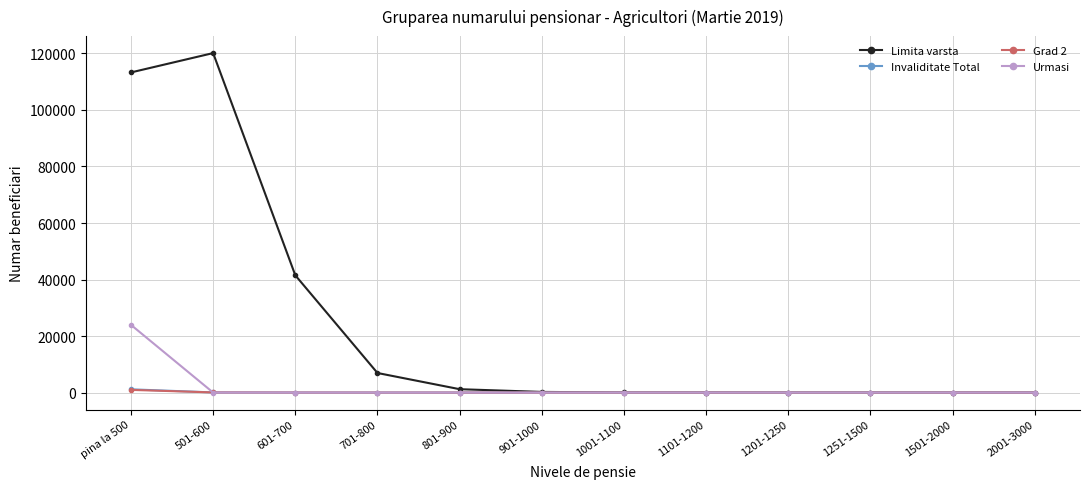

What is the label of the 1st point from the right?

2001-3000